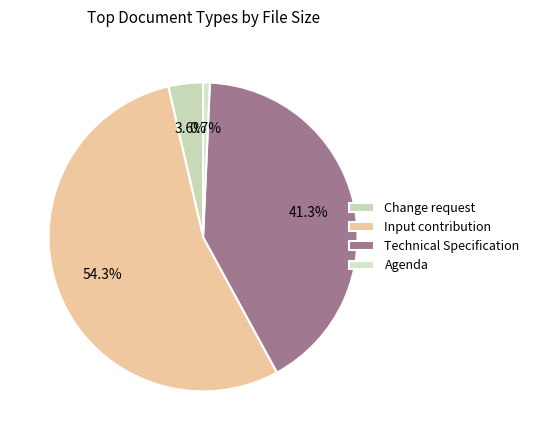

To the nearest percent, what portion does Technical Specification represent?

41%